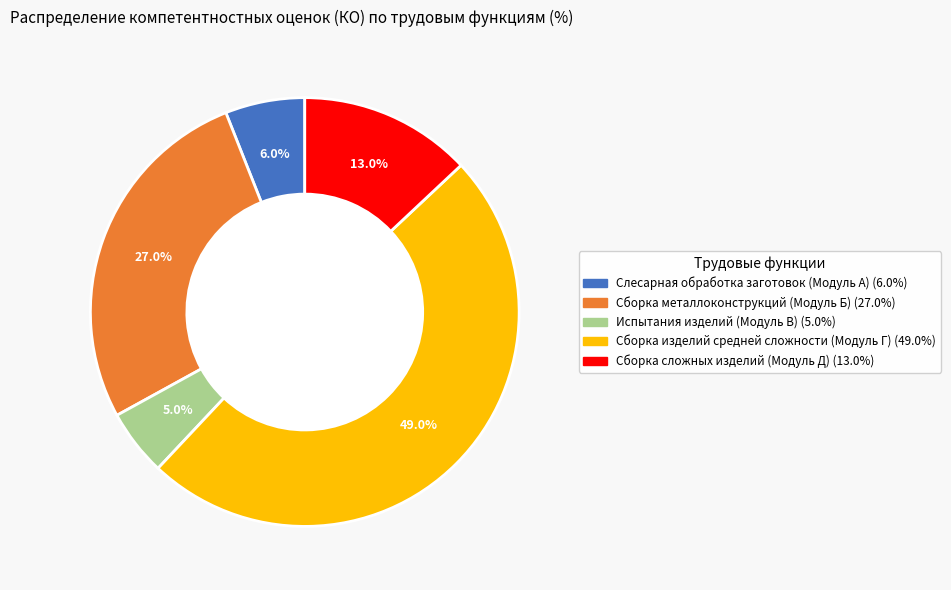

To the nearest percent, what is the difference between the Сборка сложных изделий (Модуль Д) and Сборка изделий средней сложности (Модуль Г) slice percentages?

36%